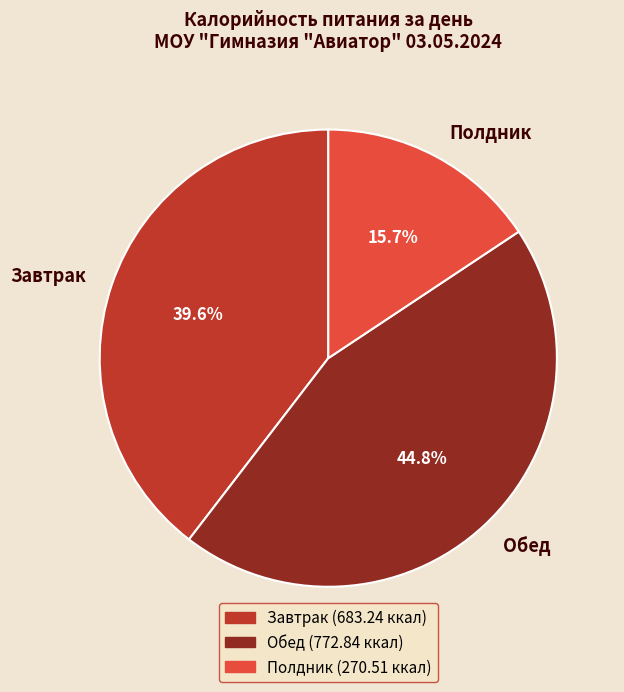

To the nearest percent, what is the difference between the largest and smallest slice percentages?

29%